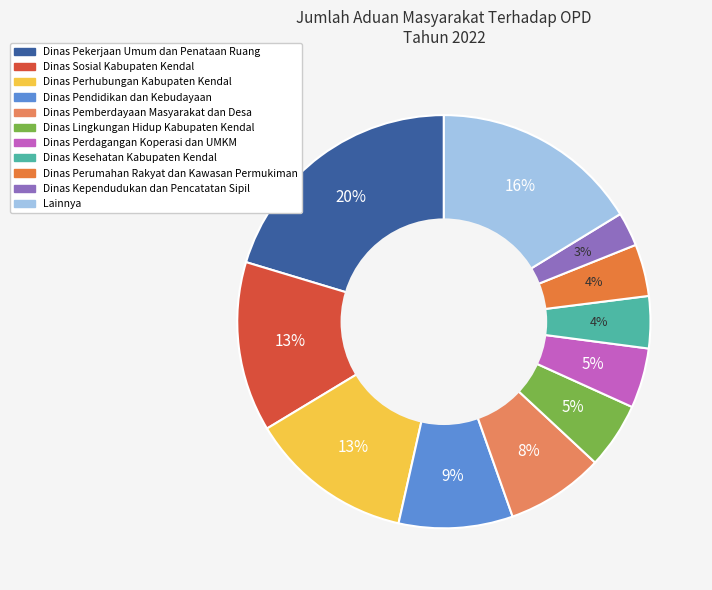

Is it true that Dinas Sosial Kabupaten Kendal is 22% of the pie?

False